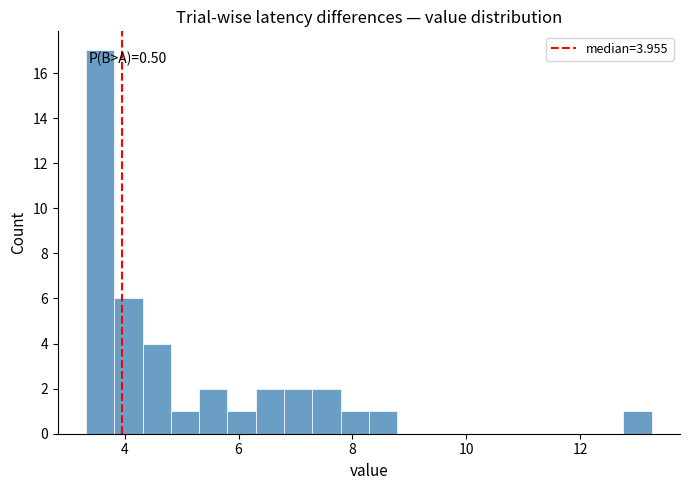

Read against the x-axis, roughly where is the centre of the tallest bar?

3.6